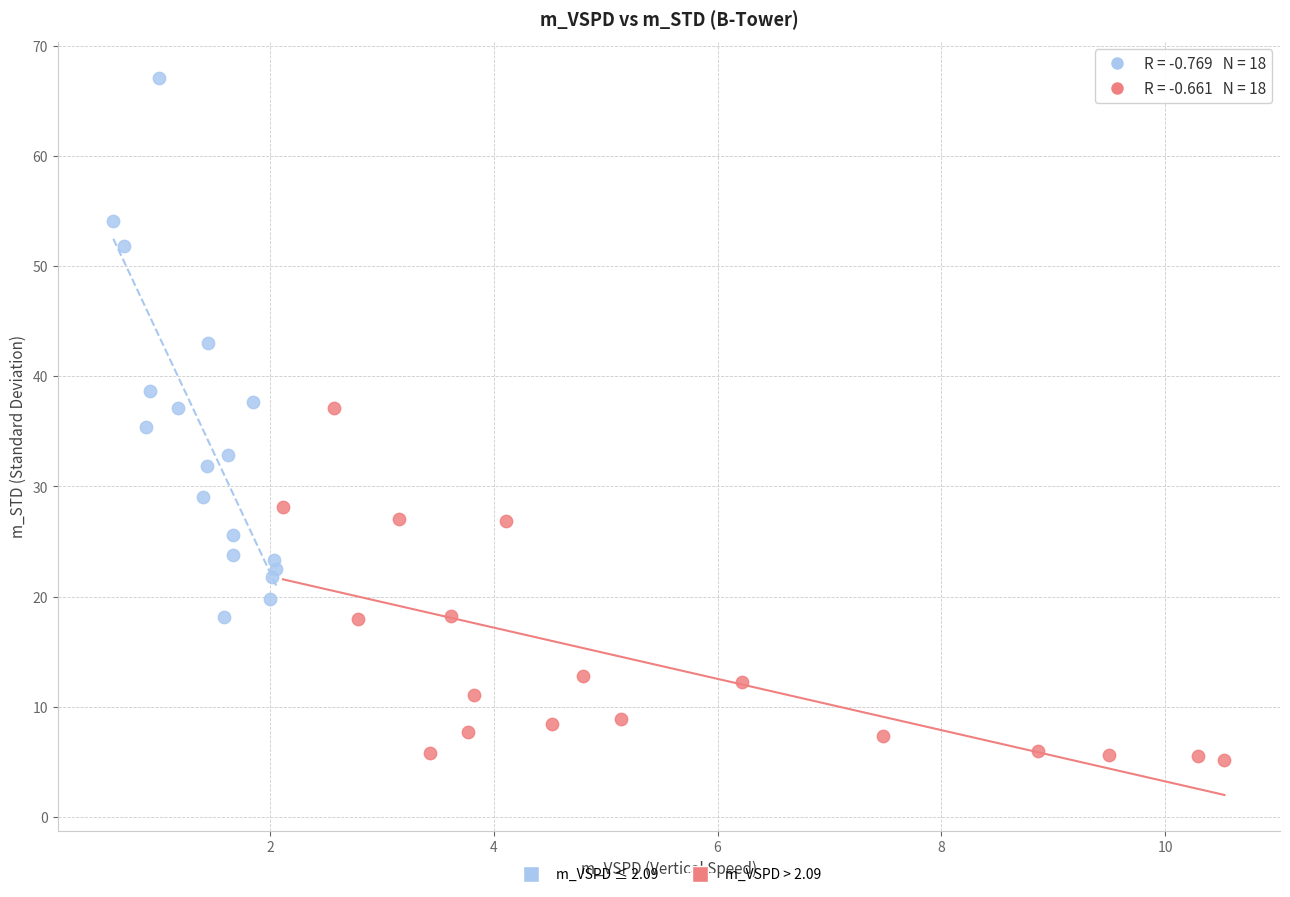

Which series has the largest Y range (max minus min)?

m_VSPD ≤ 2.09